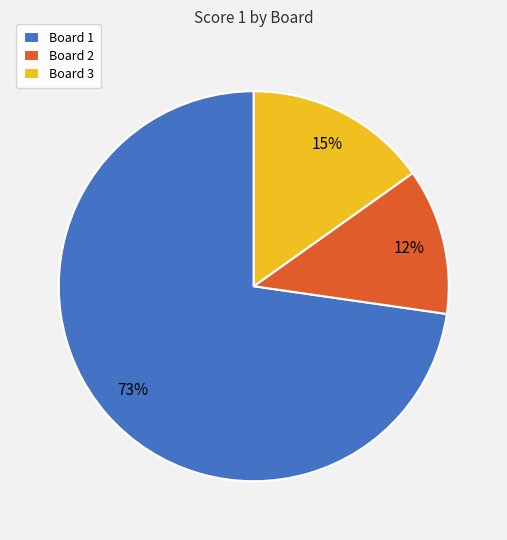

Does Board 2 represent more than half of the total?

No